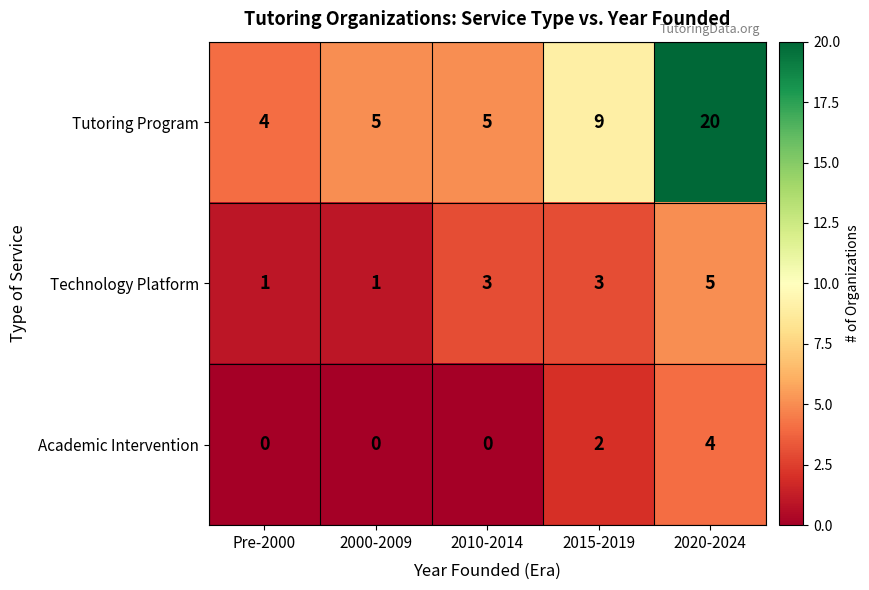

List the series in order of their peak value, lowest first.

Academic Intervention, Technology Platform, Tutoring Program